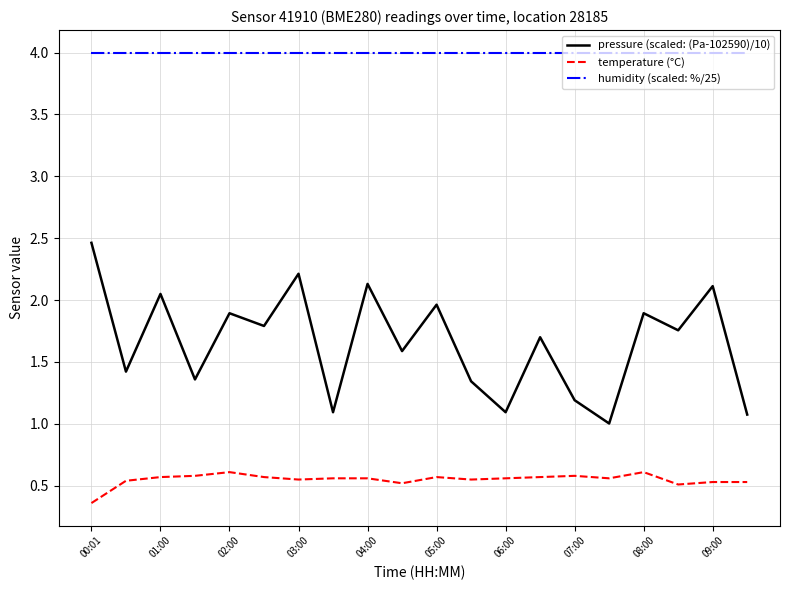

List the series in order of their overall mean, highest first.

humidity (scaled: %/25), pressure (scaled: (Pa-102590)/10), temperature (°C)